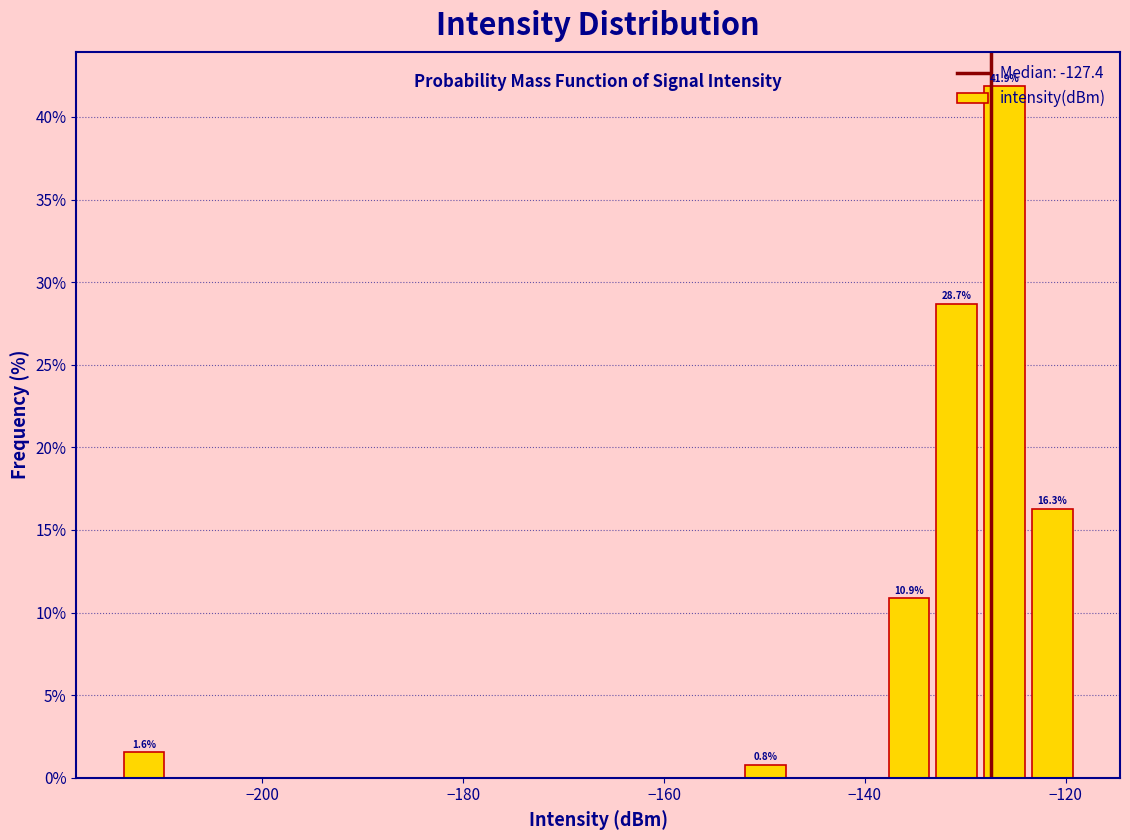

Around what value on the x-axis is the tallest bar? Give the approximate position of its centre, as read against the axis.

-126